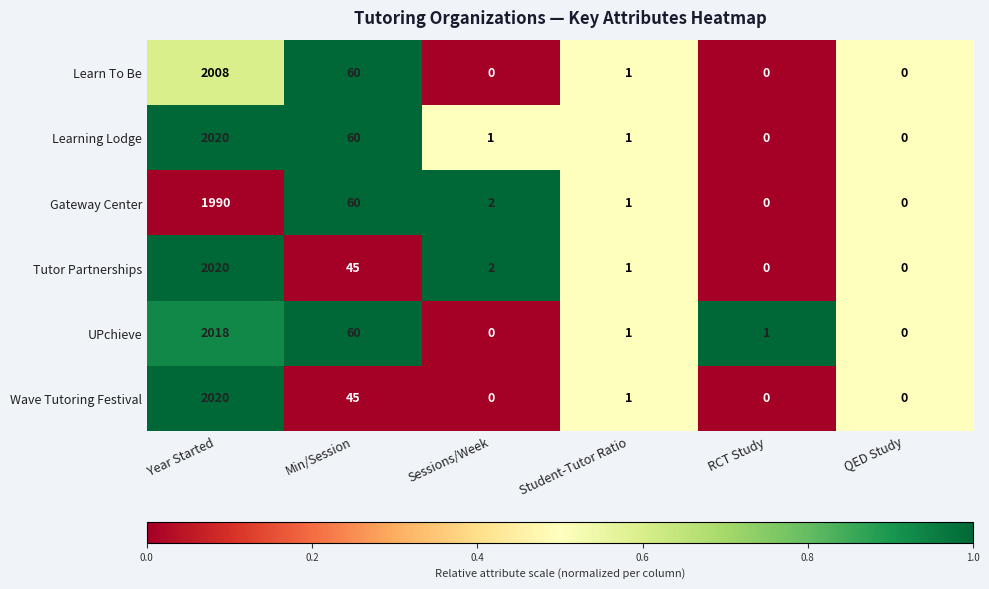

What is the sum of all Tutor Partnerships values?

2068